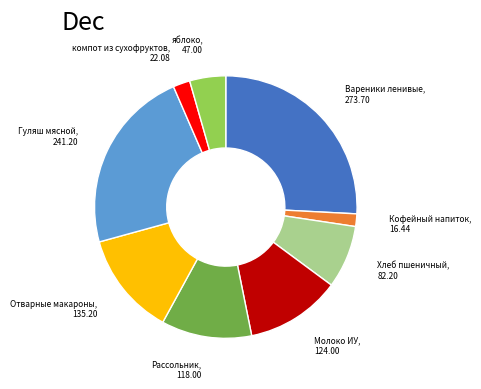

How many segments does this pie chart have?

9